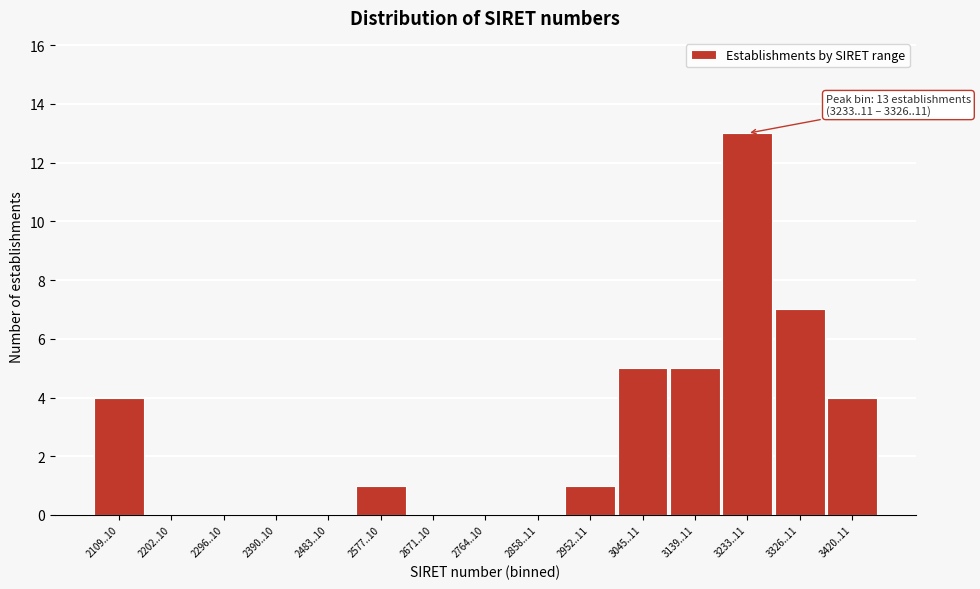

Reading right to left, list all the values displayed in this chart.

3420..11=4	3326..11=7	3233..11=13	3139..11=5	3045..11=5	2952..11=1	2858..11=0	2764..10=0	2671..10=0	2577..10=1	2483..10=0	2390..10=0	2296..10=0	2202..10=0	2109..10=4